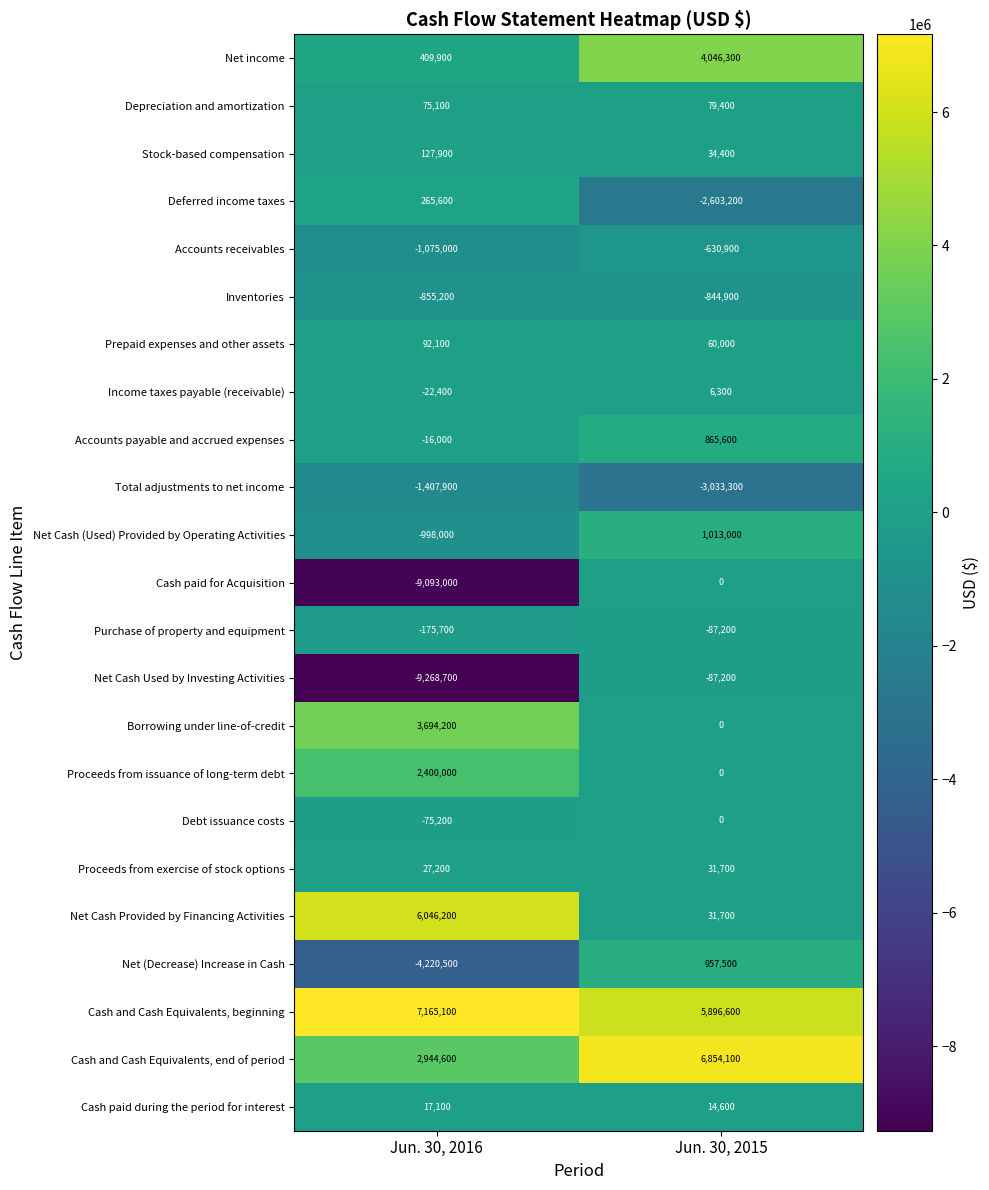

At how many categories does at least one series exceed 5036550?

2